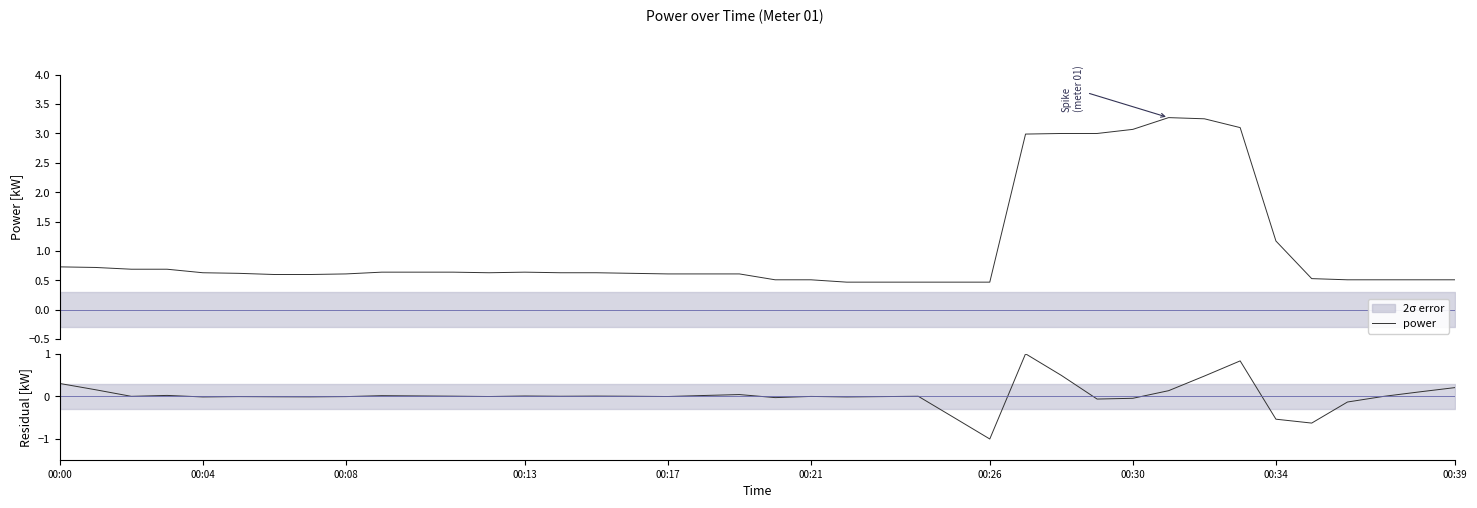

Is the value of power at 32 greater than the value of residual at 18?

Yes